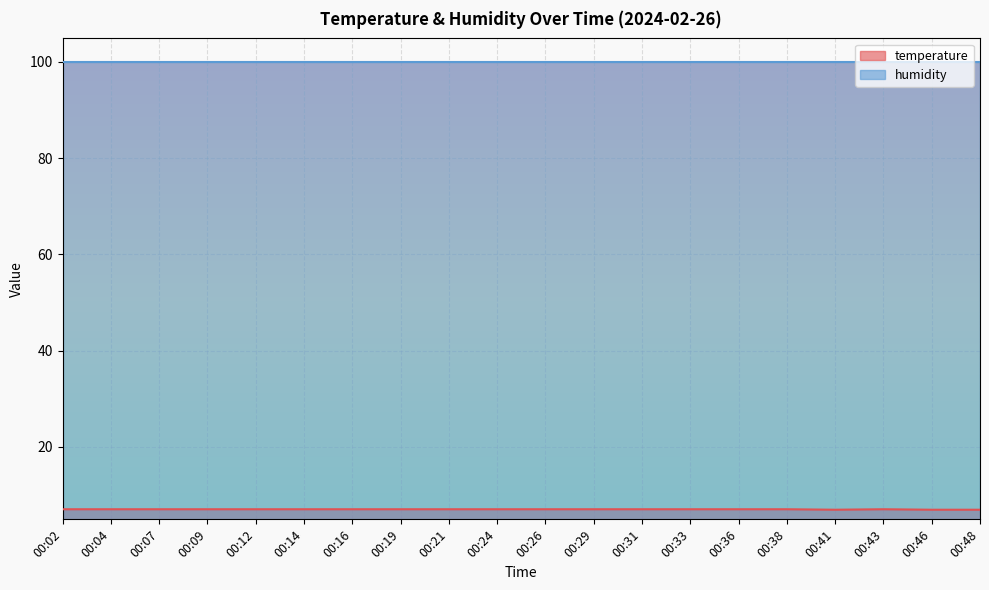

Read the value at 00:26.

7.0